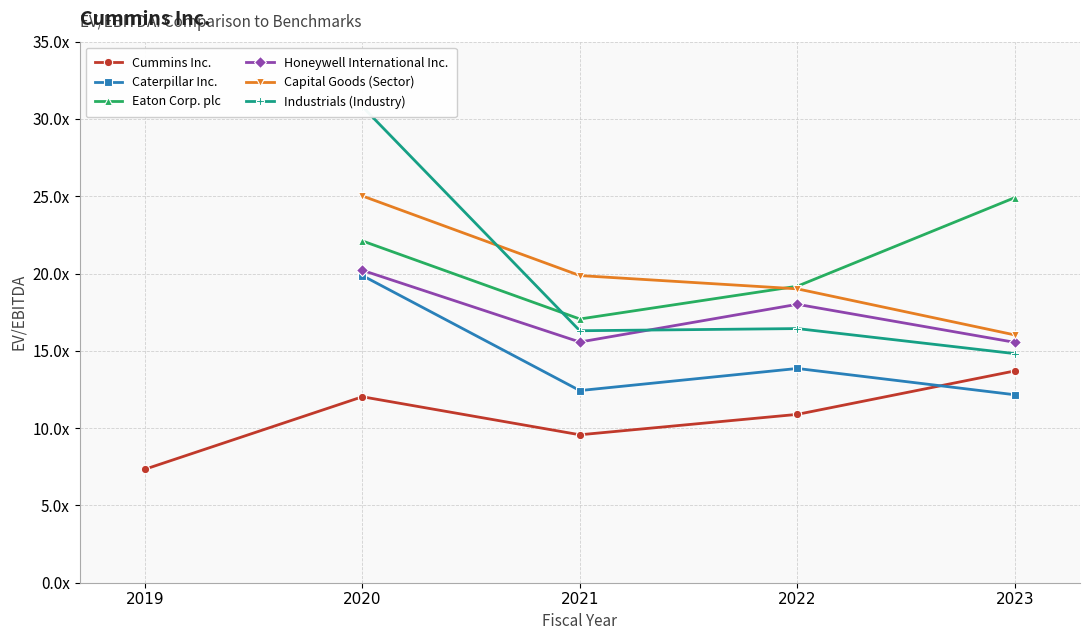

What is the label of the 2nd point from the right?

2022-12-31